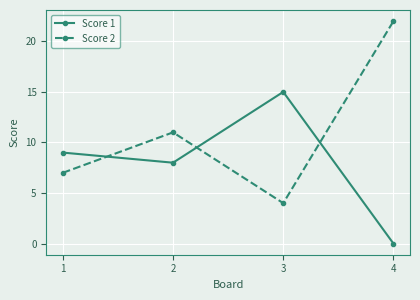

What is the difference between the highest and lowest values at 1?

2